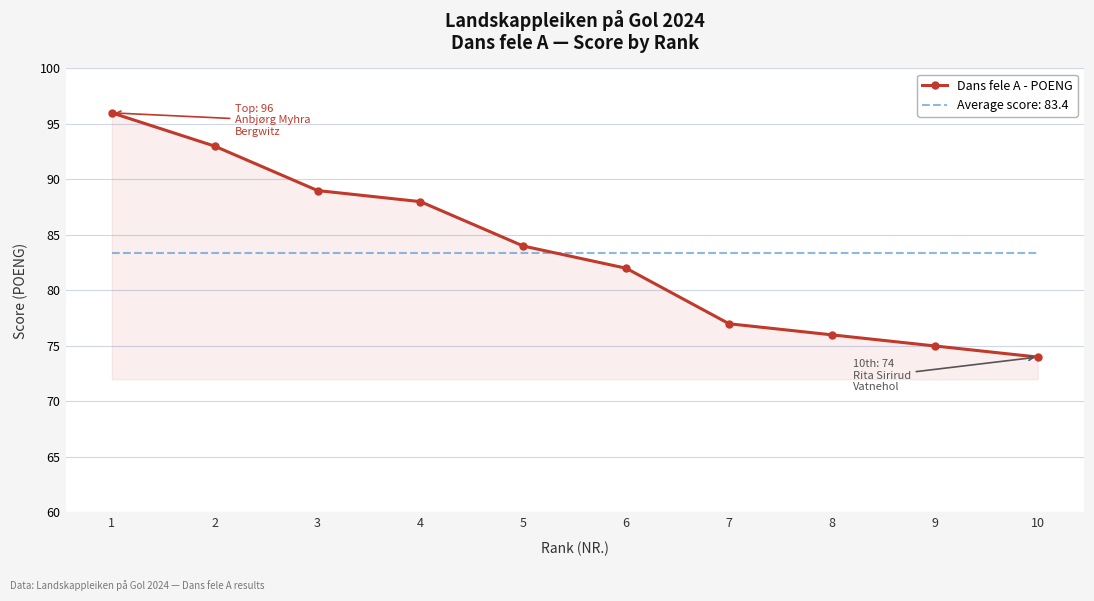

Which series changed the most between 4 and 6?

Dans fele A - POENG